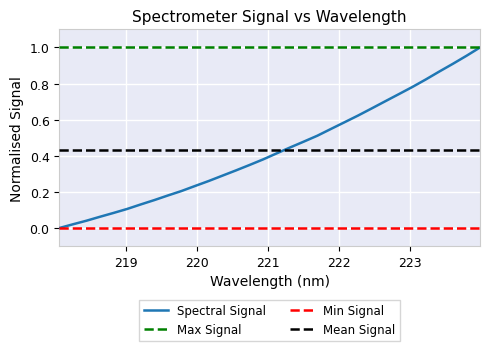

What is the label of the 9th point from the left?

219.589